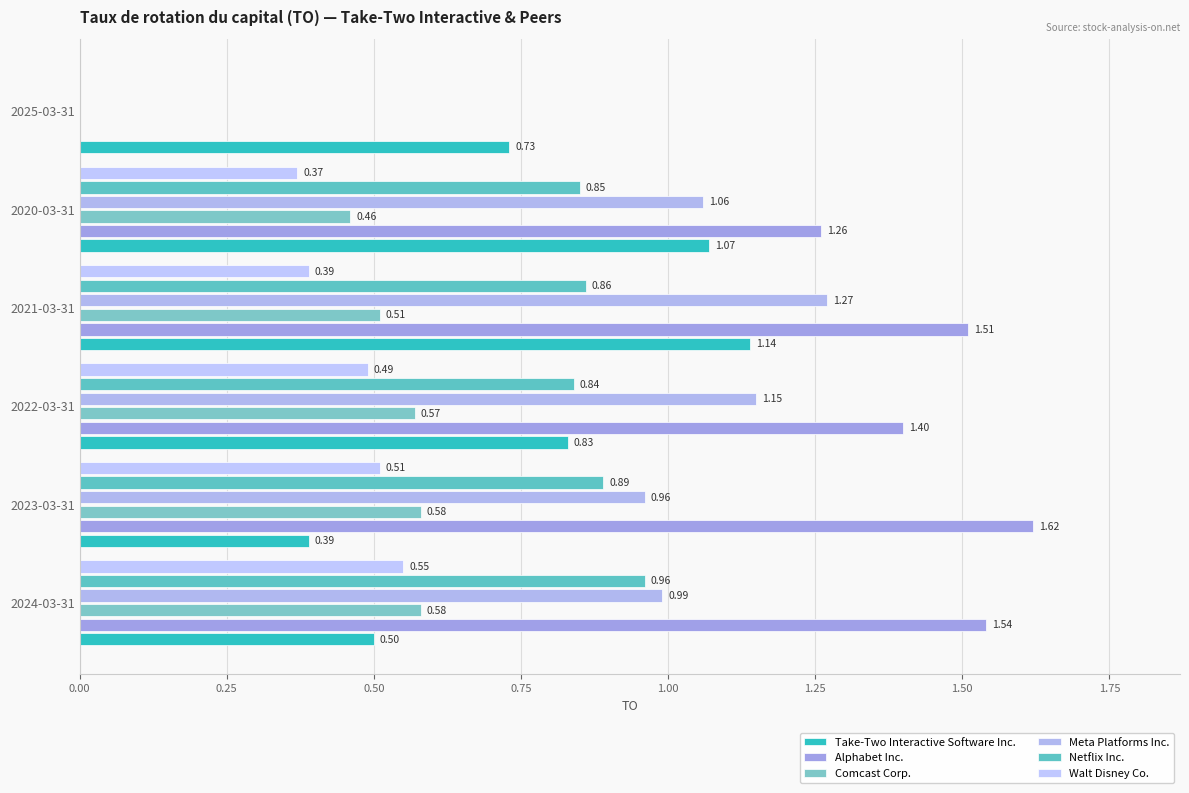

How many positive values does the Meta Platforms Inc. series have?

5